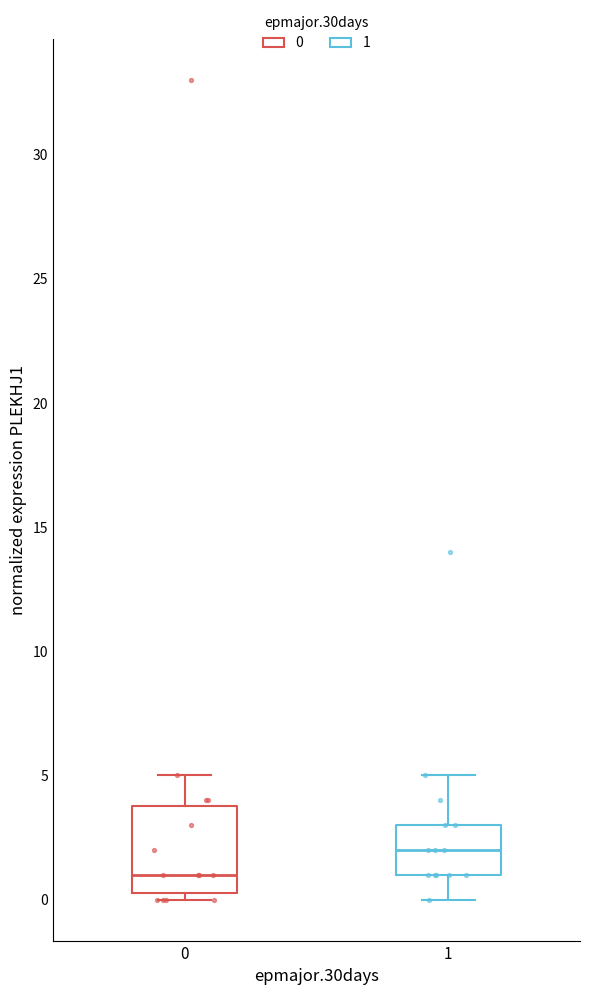

Reading left to right, transcribe this box plot: for each box, give where its median line is, the range the box spans, and where its two whiskers end, as read against the y-axis. The values are not printed on the chart, so give them approximately, as read against the axis.

0: median 1.0, box 0.5 to 4.0, whiskers 0.0 to 5.0
1: median 2.0, box 1.0 to 3.0, whiskers 0.0 to 5.0